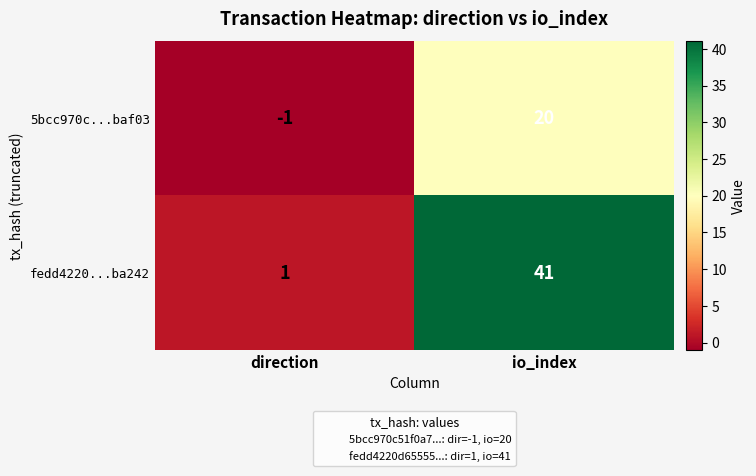

Reading right to left, list all the values displayed in this chart.

5bcc970c...baf03: io_index=20	direction=-1
fedd4220...ba242: io_index=41	direction=1